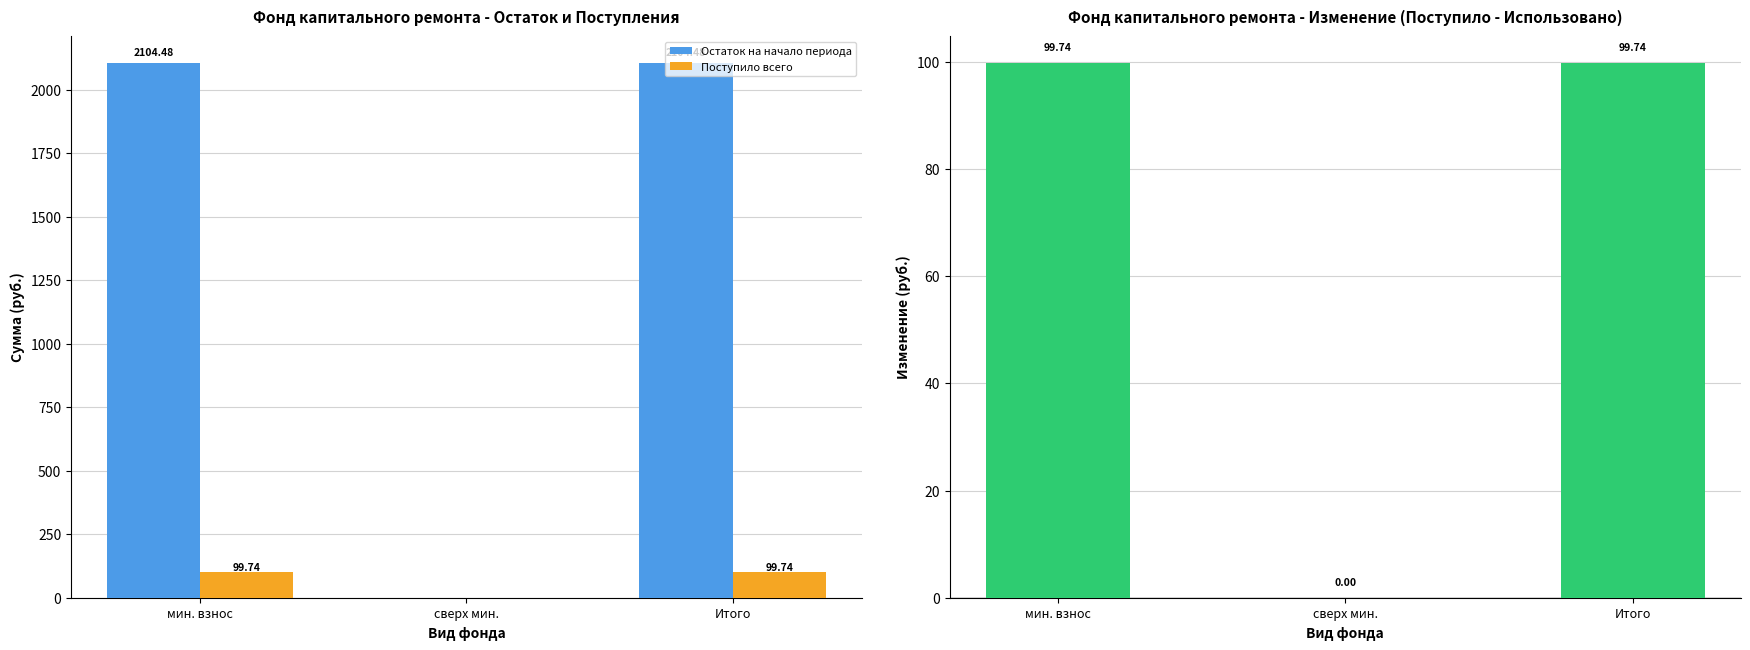

Which series has the largest total across all categories?

Остаток на начало периода